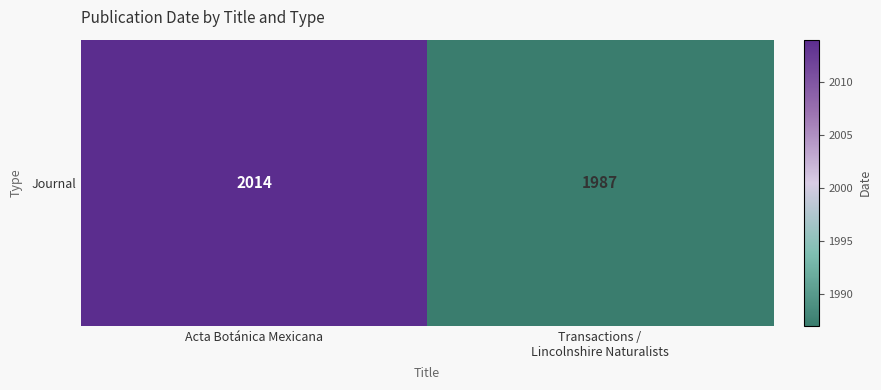

What is the ratio of the value at Acta Botánica Mexicana to the value at Transactions /
Lincolnshire Naturalists?

1.0